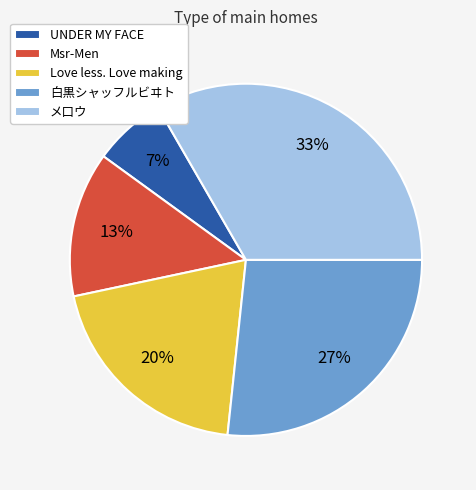

Between Love less. Love making and UNDER MY FACE, which is larger?

Love less. Love making